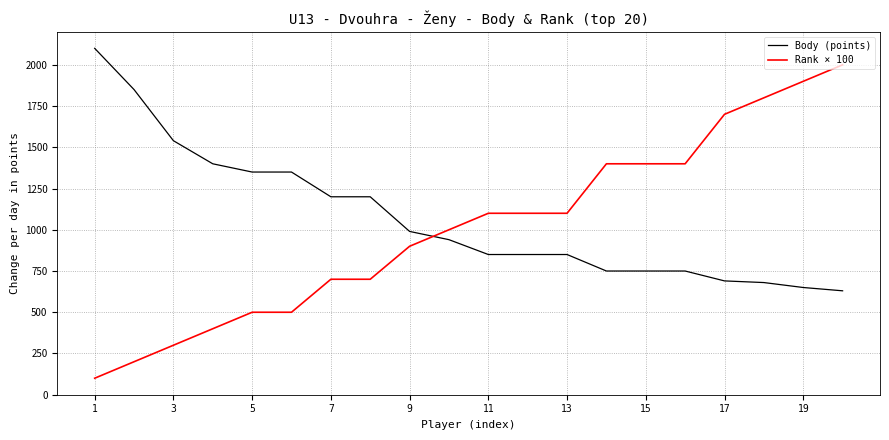

Rank the series by their maximum value, from lowest to highest.

Rank × 100, Body (points)